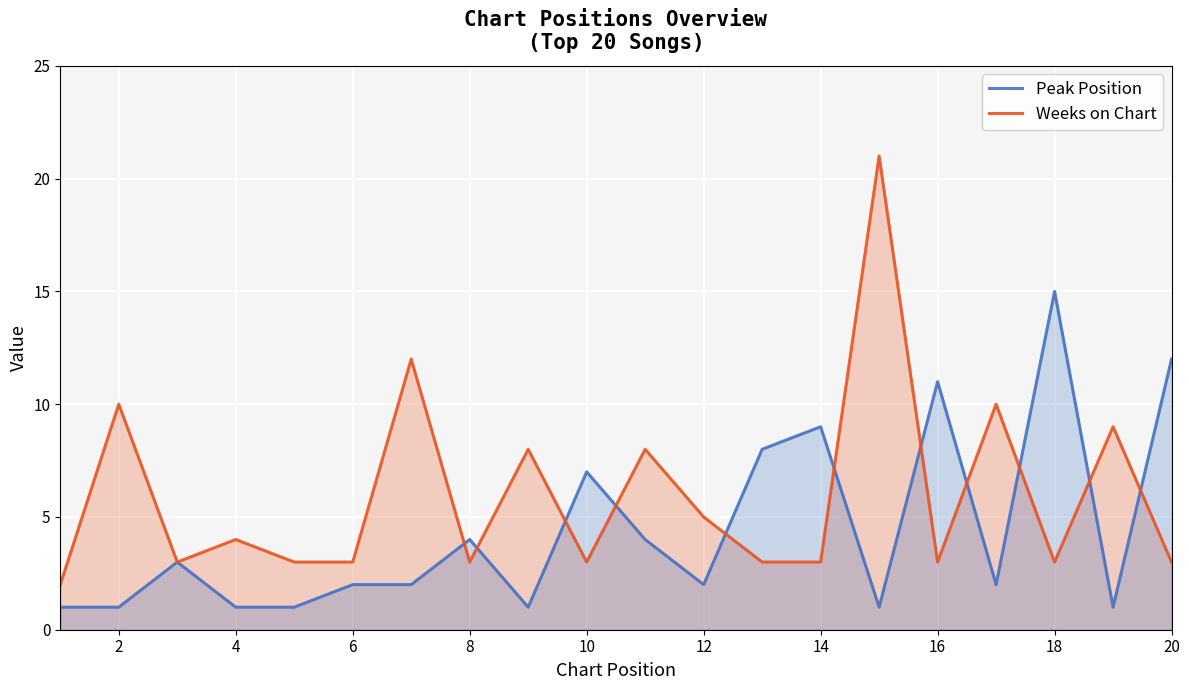

How many times do Peak Position and Weeks on Chart cross each other?

11